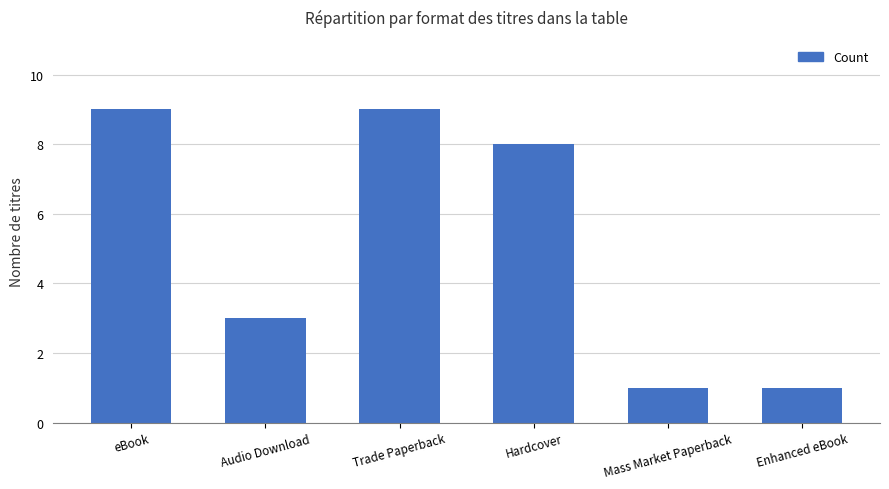

What is the change in value from Audio Download to Trade Paperback?

+6